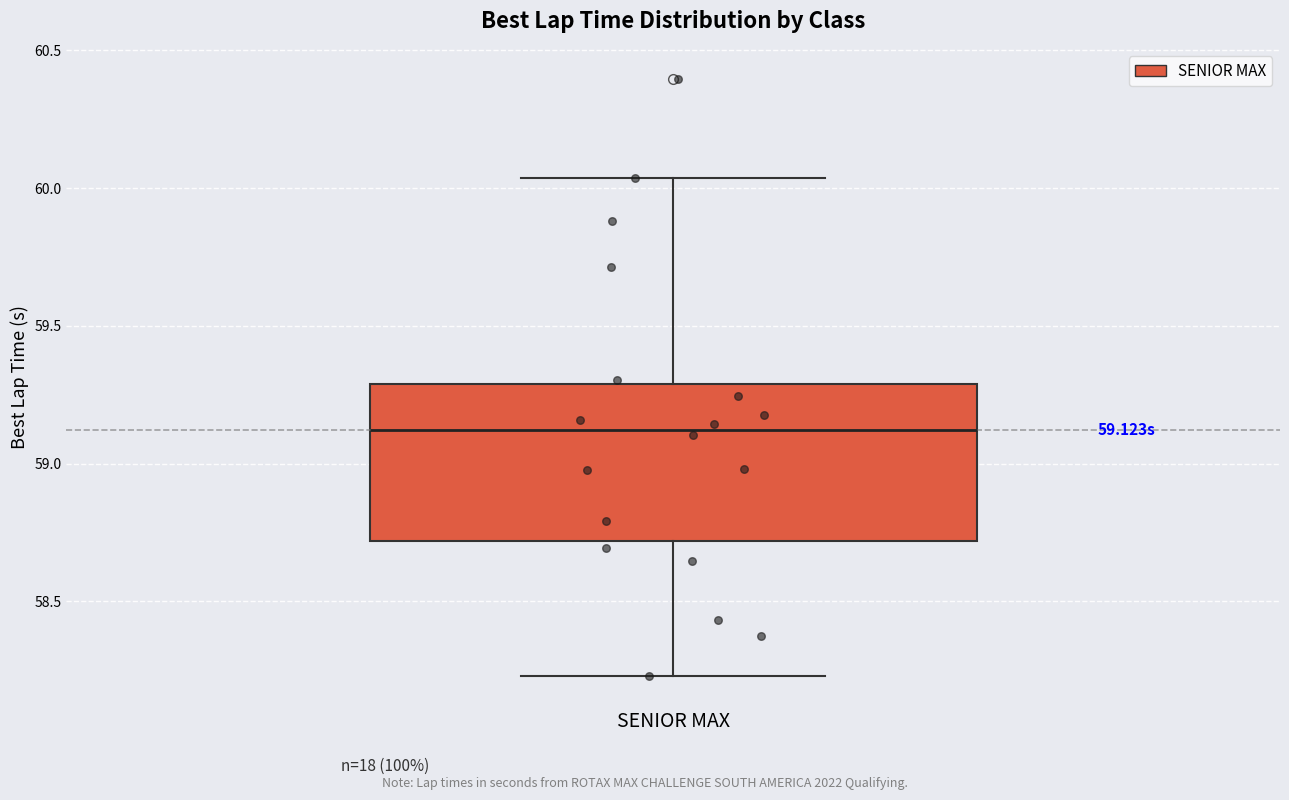

Transcribe this box plot: give where the median line is, the range the box spans, and where the two whiskers end, as read against the y-axis. The values are not printed on the chart, so give them approximately, as read against the axis.

median 59.10, box 58.70 to 59.30, whiskers 58.25 to 60.05